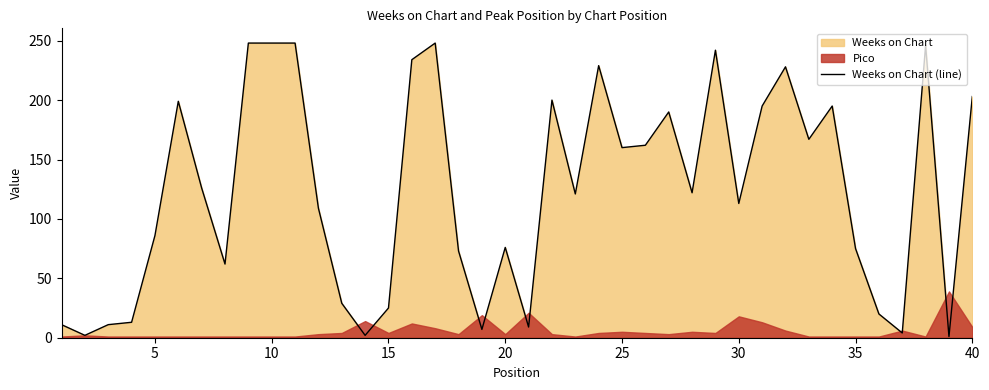

What is the highest value of the Weeks on Chart (line) series?

248